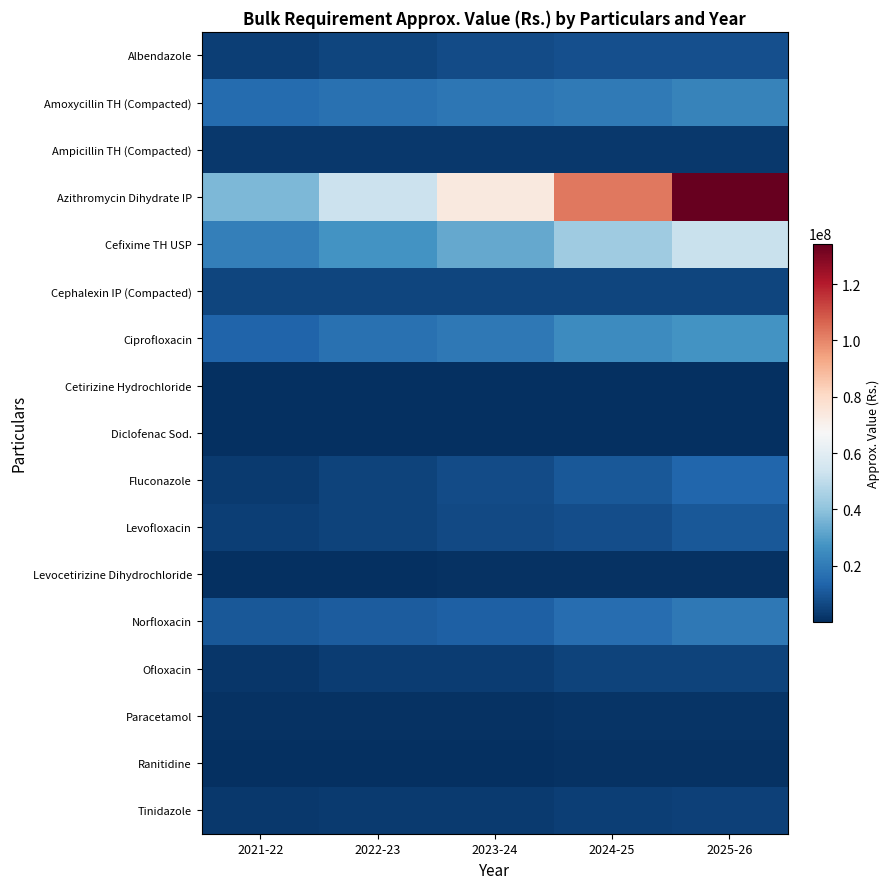

List the series in order of their peak value, highest first.

Azithromycin Dihydrate IP, Cefixime TH USP, Ciprofloxacin, Amoxycillin TH (Compacted), Norfloxacin, Fluconazole, Levofloxacin, Albendazole, Cephalexin IP (Compacted), Ofloxacin, Tinidazole, Ampicillin TH (Compacted), Paracetamol, Levocetirizine Dihydrochloride, Ranitidine, Diclofenac Sod., Cetirizine Hydrochloride